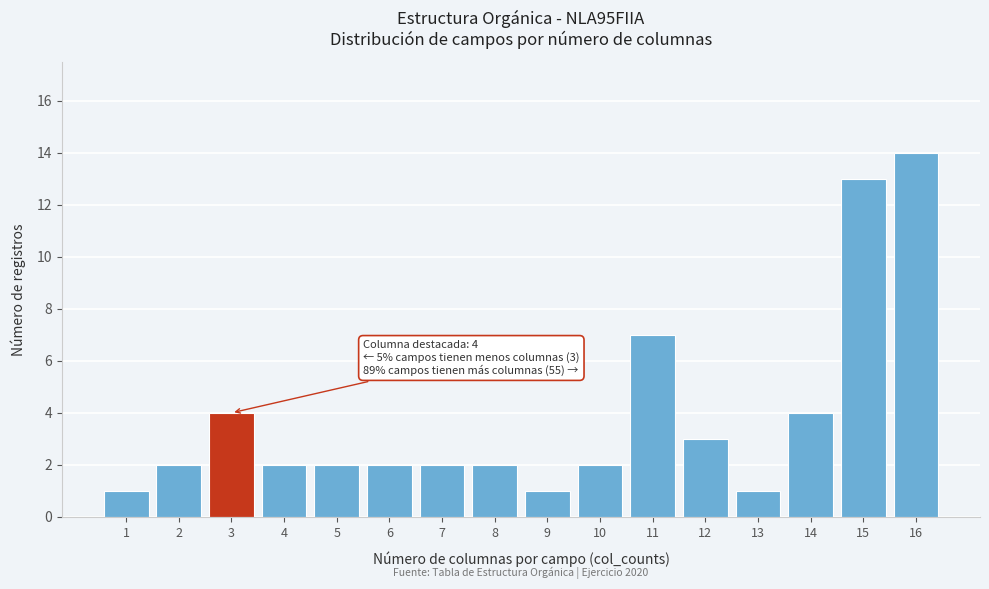

Reading right to left, list all the values displayed in this chart.

16=14	15=13	14=4	13=1	12=3	11=7	10=2	9=1	8=2	7=2	6=2	5=2	4=2	3=4	2=2	1=1